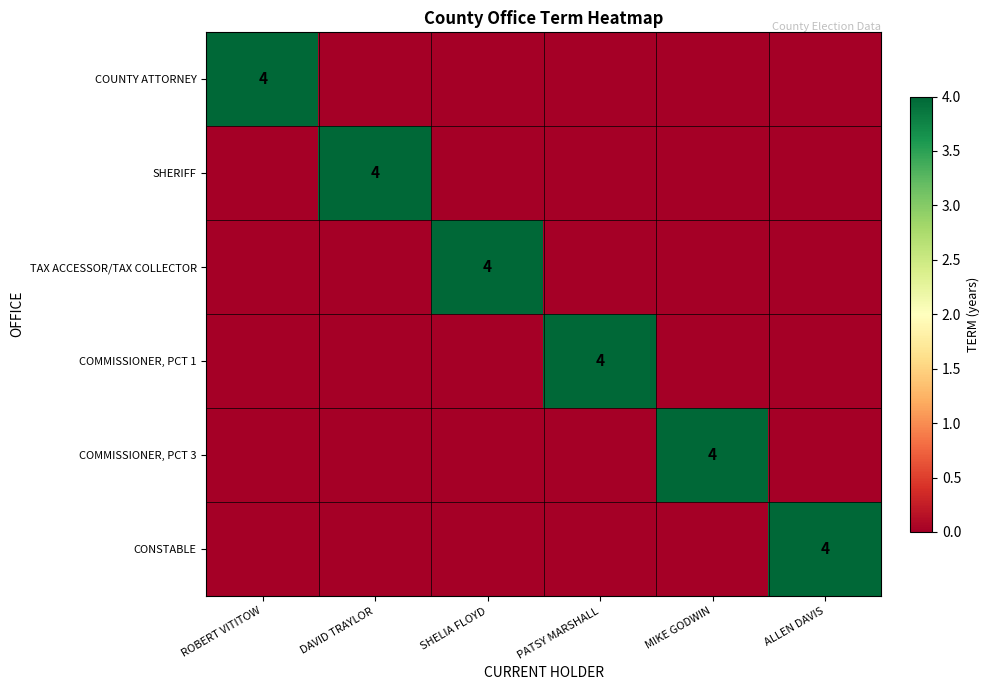

Which series has the widest spread of values?

COUNTY ATTORNEY